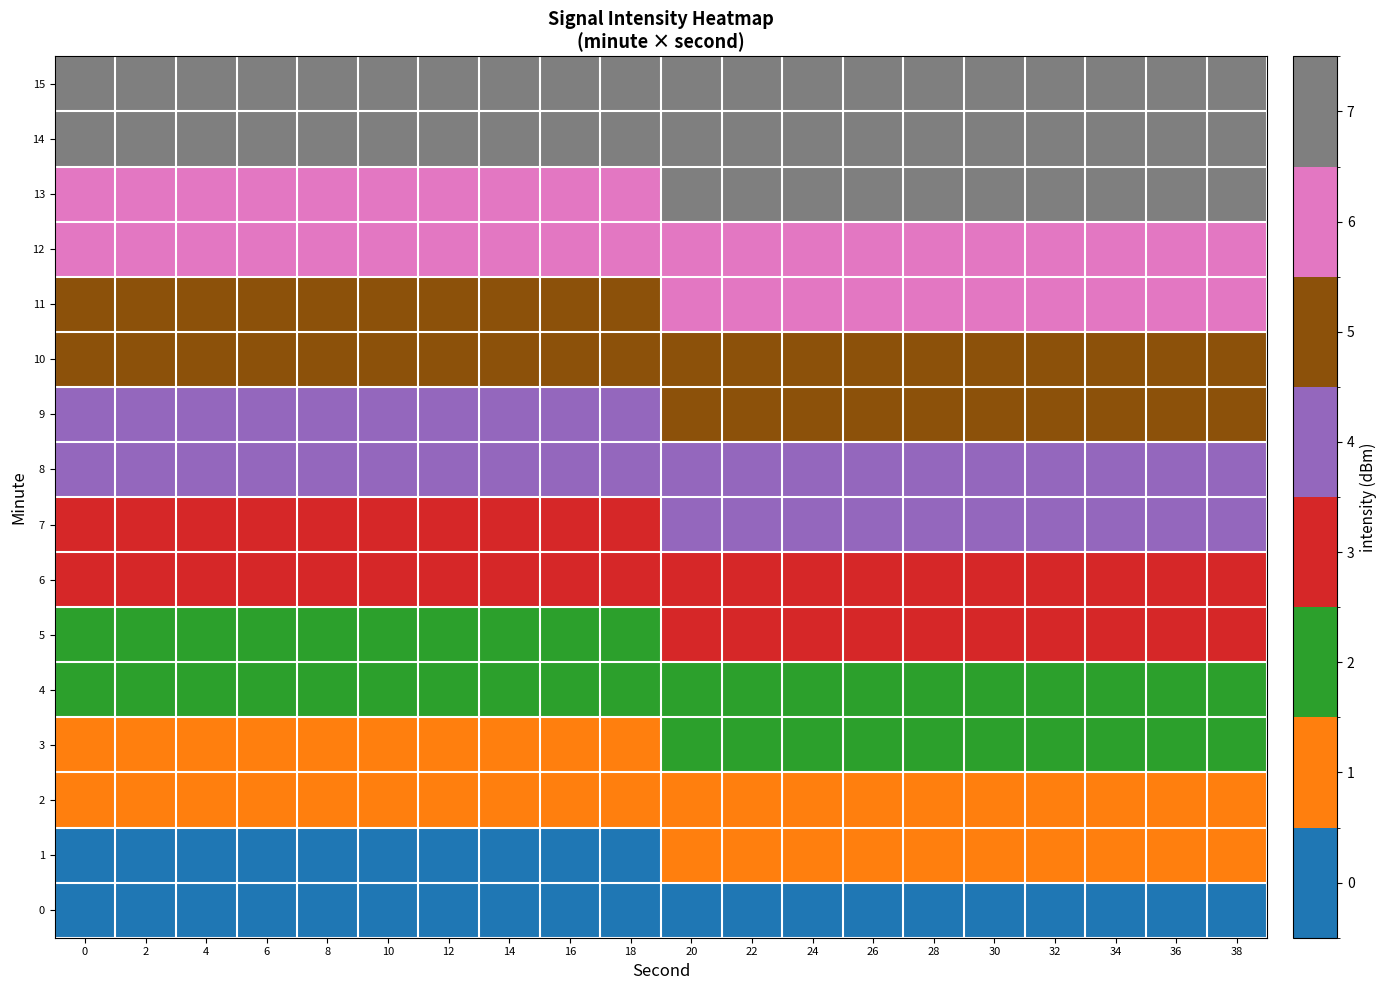

Which label corresponds to the largest value in the chart?

38